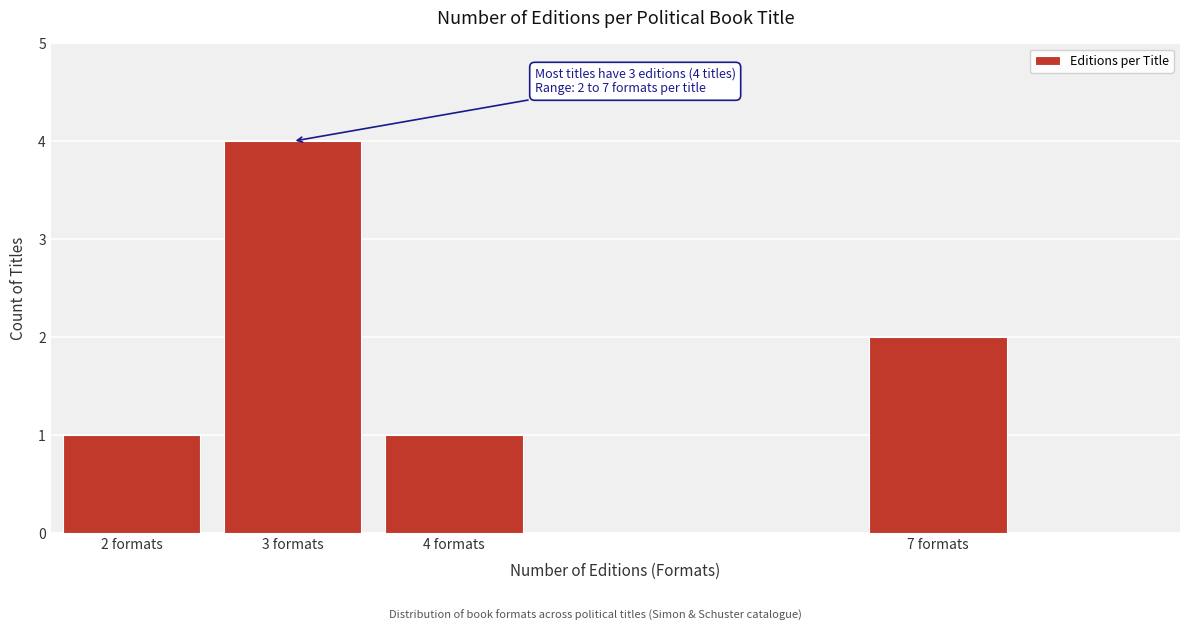

Reading left to right, transcribe all the data shown in this chart.

1	4	1	2